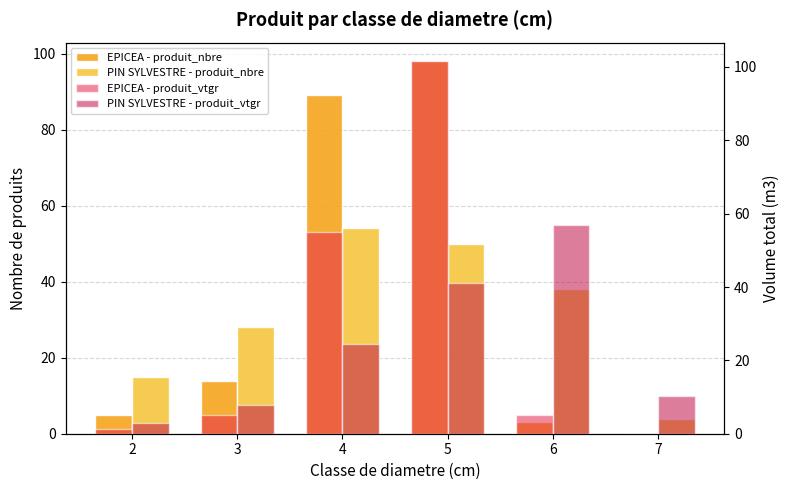

Between 3 and 4, which series saw the biggest shift?

EPICEA - produit_nbre